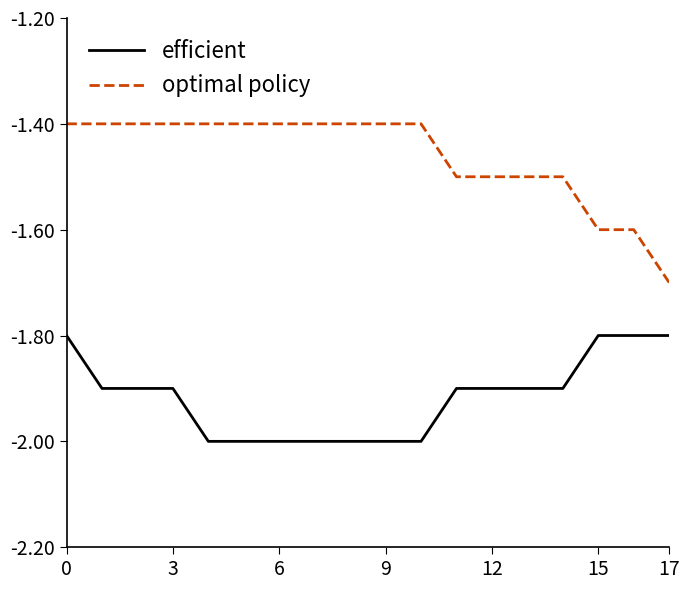

Which series has the largest range (max minus min)?

optimal policy